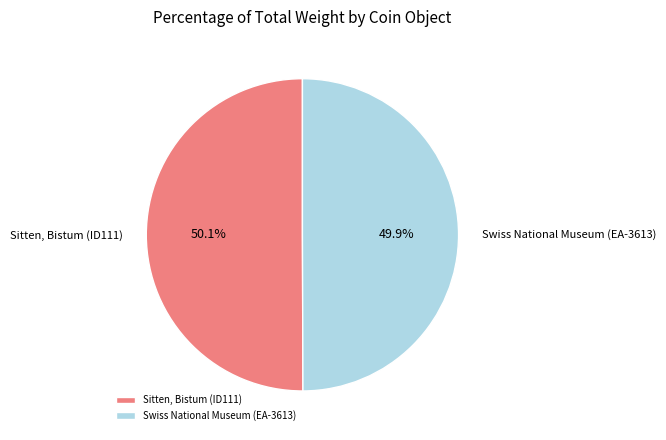

What percentage is NOT represented by Sitten, Bistum (ID111)?

49.9%